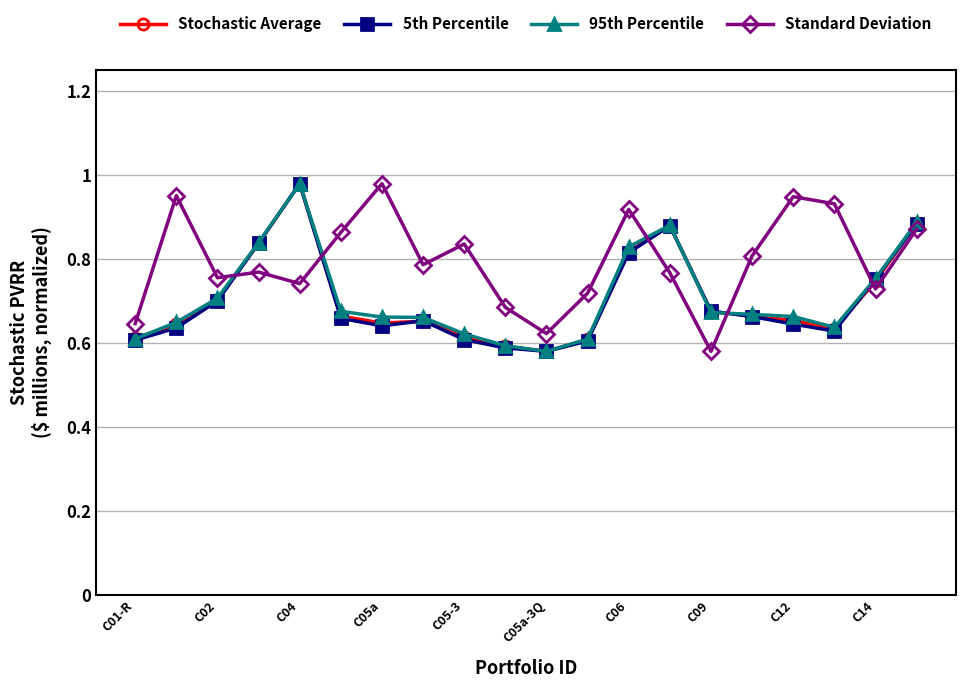

Which series has the largest total across all categories?

Standard Deviation